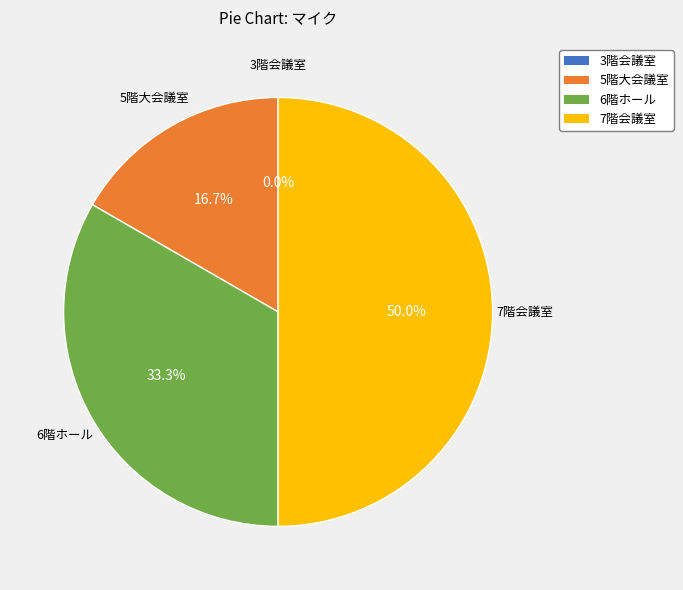

Between 6階ホール and 5階大会議室, which is larger?

6階ホール